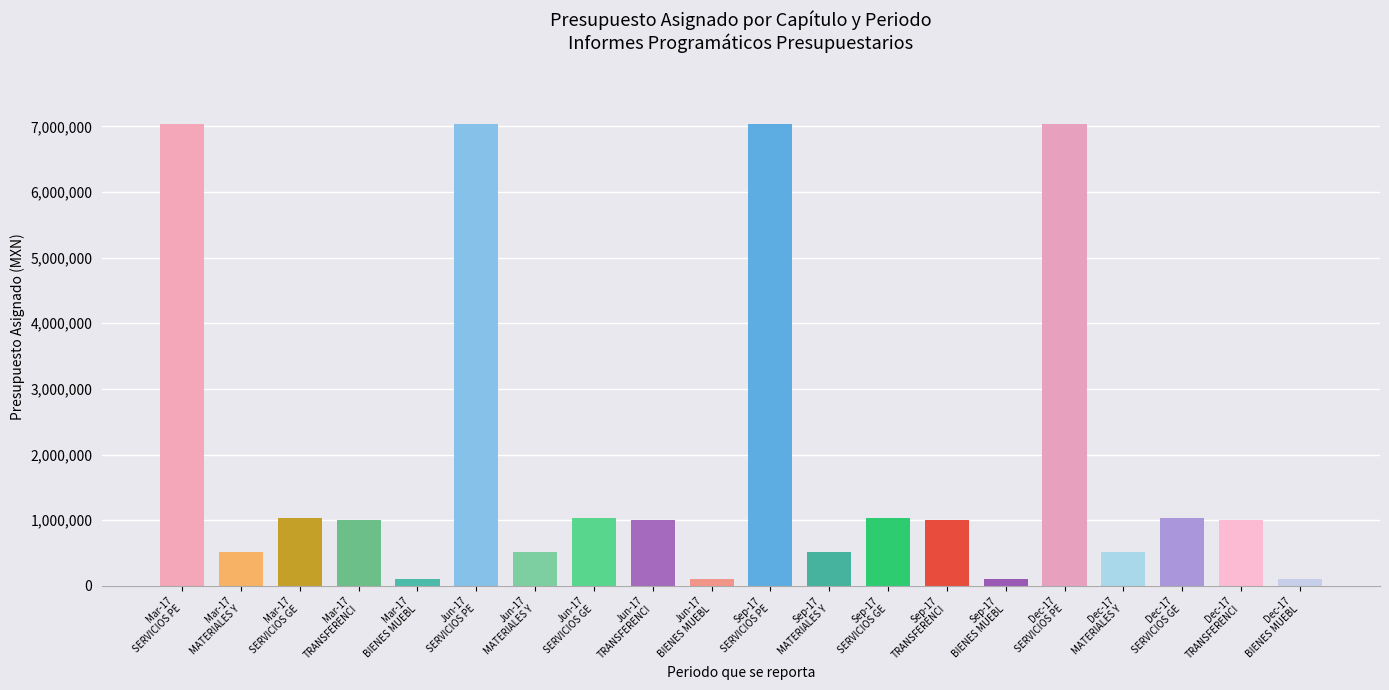

What is the average value?

1940000